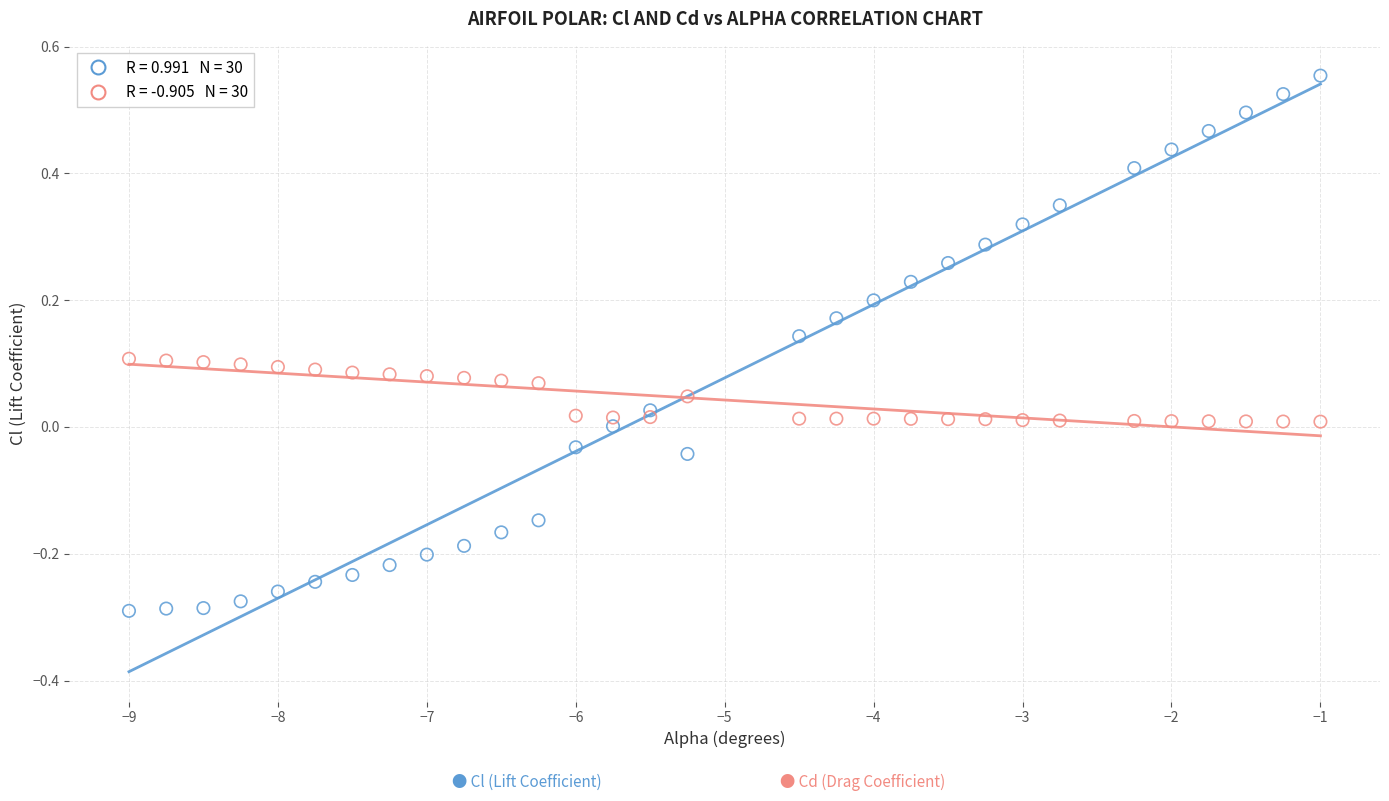

Across all data points, what is the range of Y values (max minus min)?

0.8